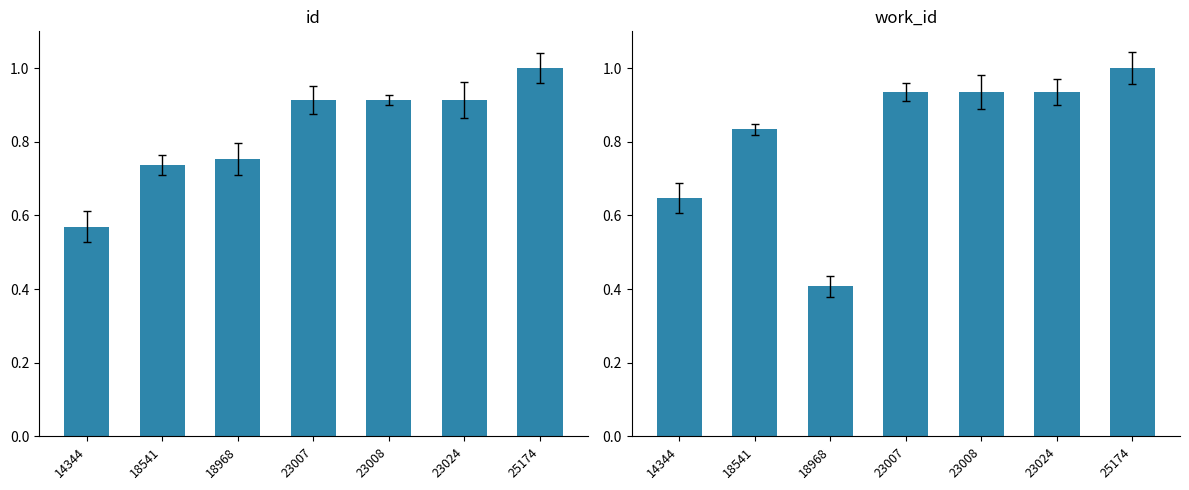

What is the minimum value for work_id?

0.4